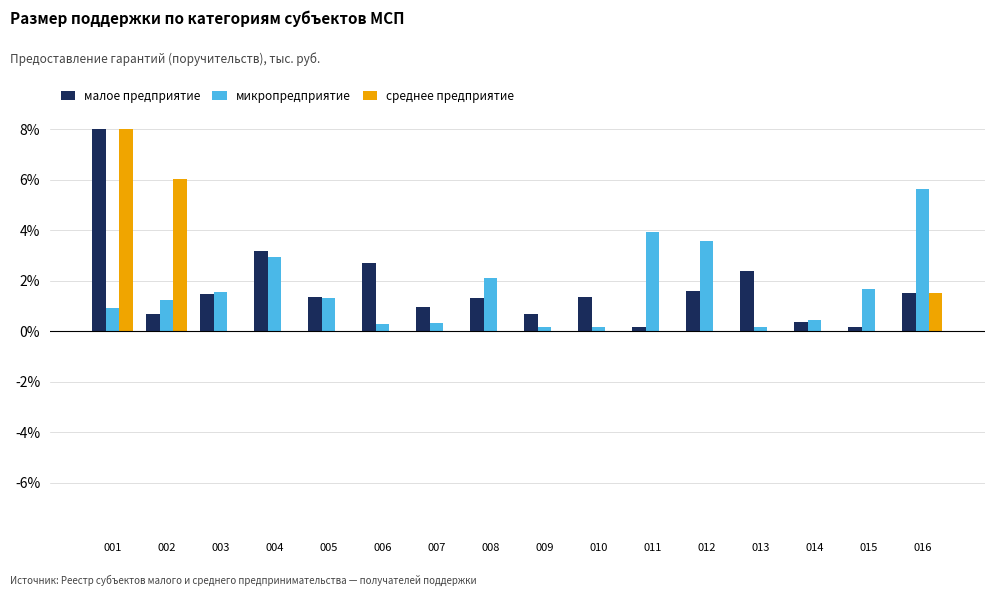

Is it true that микропредприятие equals 0.5 at 014?

True